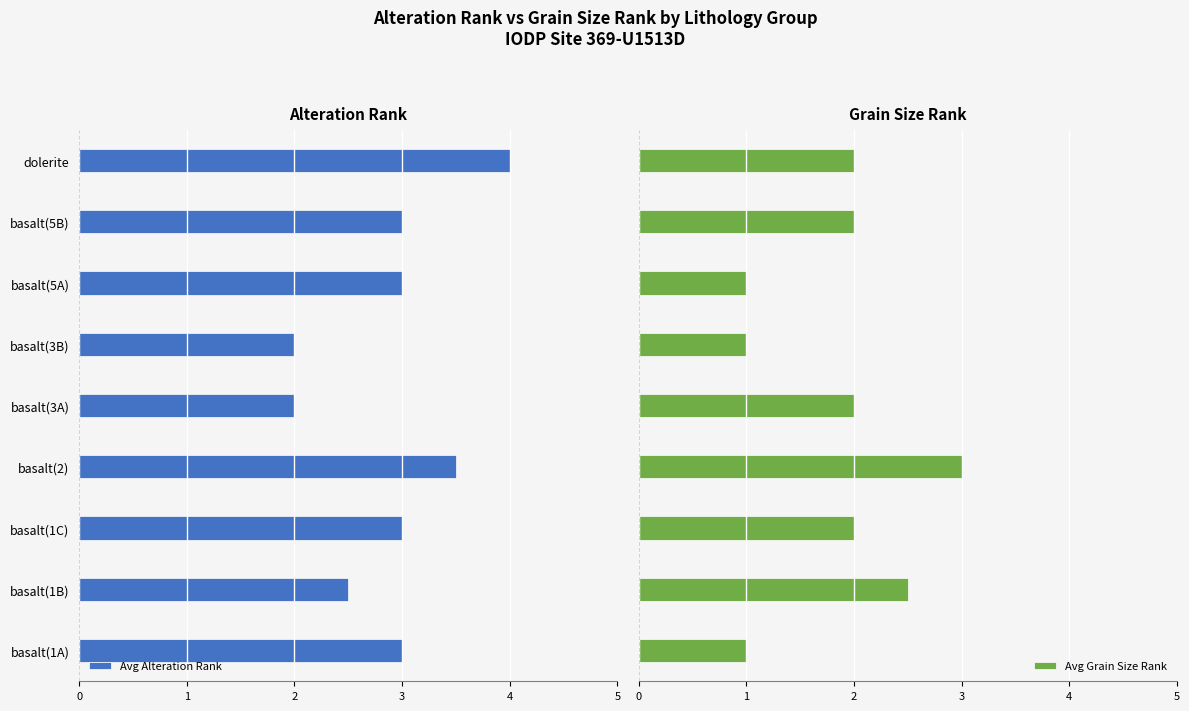

How many bars are there in each group?

2